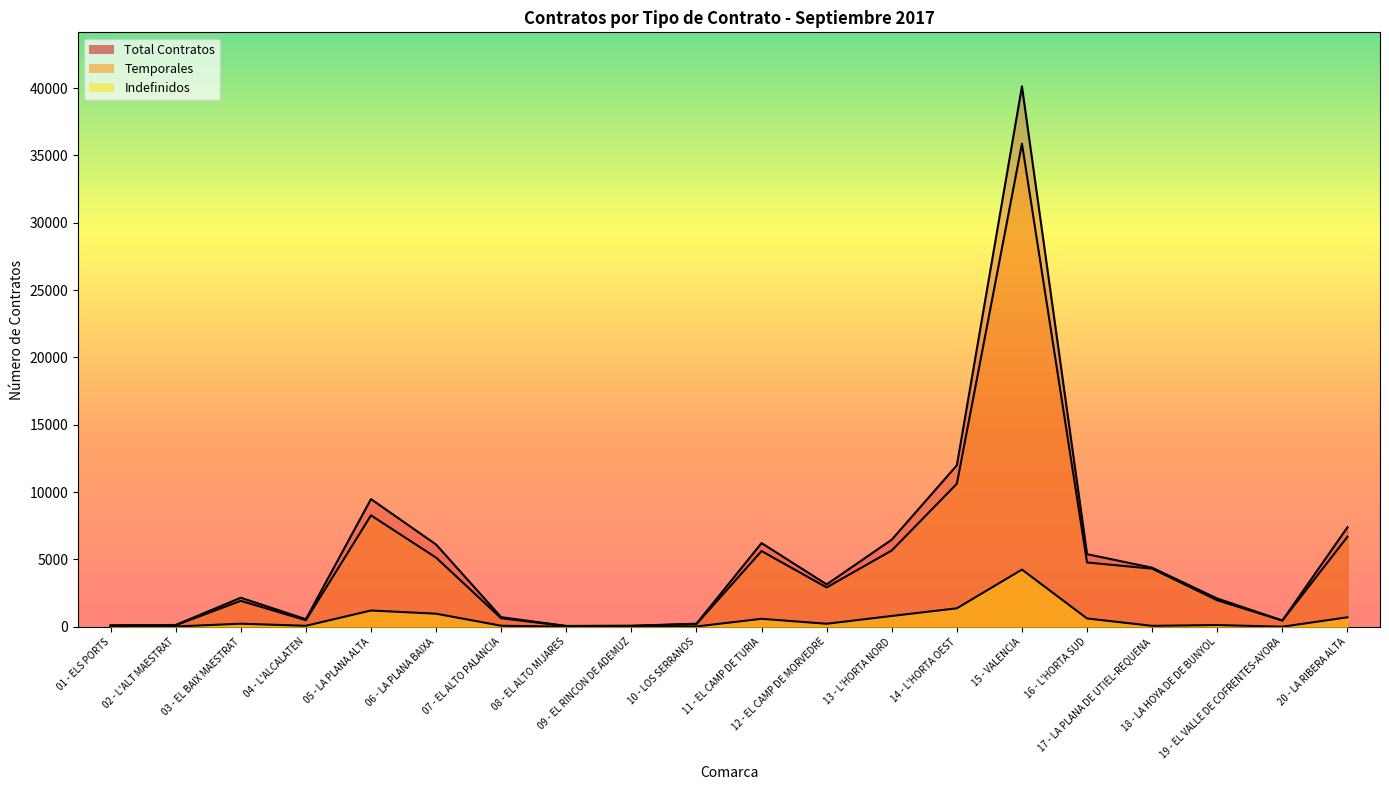

Reading left to right, transcribe all the data shown in this chart.

Indefinidos: 01 - ELS PORTS=9	02 - L'ALT MAESTRAT=22	03 - EL BAIX MAESTRAT=230	04 - L'ALCALATEN=74	05 - LA PLANA ALTA=1210	06 - LA PLANA BAIXA=973	07 - EL ALTO PALANCIA=79	08 - EL ALTO MIJARES=7	09 - EL RINCON DE ADEMUZ=4	10 - LOS SERRANOS=25	11 - EL CAMP DE TURIA=593	12 - EL CAMP DE MORVEDRE=225	13 - L'HORTA NORD=804	14 - L'HORTA OEST=1372	15 - VALENCIA=4249	16 - L'HORTA SUD=618	17 - LA PLANA DE UTIEL-REQUENA=71	18 - LA HOYA DE DE BUNYOL=130	19 - EL VALLE DE COFRENTES-AYORA=5	20 - LA RIBERA ALTA=705
Temporales: 01 - ELS PORTS=97	02 - L'ALT MAESTRAT=114	03 - EL BAIX MAESTRAT=1928	04 - L'ALCALATEN=490	05 - LA PLANA ALTA=8274	06 - LA PLANA BAIXA=5138	07 - EL ALTO PALANCIA=634	08 - EL ALTO MIJARES=56	09 - EL RINCON DE ADEMUZ=69	10 - LOS SERRANOS=206	11 - EL CAMP DE TURIA=5624	12 - EL CAMP DE MORVEDRE=2923	13 - L'HORTA NORD=5668	14 - L'HORTA OEST=10622	15 - VALENCIA=35881	16 - L'HORTA SUD=4776	17 - LA PLANA DE UTIEL-REQUENA=4316	18 - LA HOYA DE DE BUNYOL=1970	19 - EL VALLE DE COFRENTES-AYORA=463	20 - LA RIBERA ALTA=6685
Total Contratos: 01 - ELS PORTS=106	02 - L'ALT MAESTRAT=136	03 - EL BAIX MAESTRAT=2158	04 - L'ALCALATEN=564	05 - LA PLANA ALTA=9484	06 - LA PLANA BAIXA=6111	07 - EL ALTO PALANCIA=713	08 - EL ALTO MIJARES=63	09 - EL RINCON DE ADEMUZ=73	10 - LOS SERRANOS=231	11 - EL CAMP DE TURIA=6217	12 - EL CAMP DE MORVEDRE=3148	13 - L'HORTA NORD=6472	14 - L'HORTA OEST=11994	15 - VALENCIA=40131	16 - L'HORTA SUD=5394	17 - LA PLANA DE UTIEL-REQUENA=4387	18 - LA HOYA DE DE BUNYOL=2100	19 - EL VALLE DE COFRENTES-AYORA=468	20 - LA RIBERA ALTA=7390